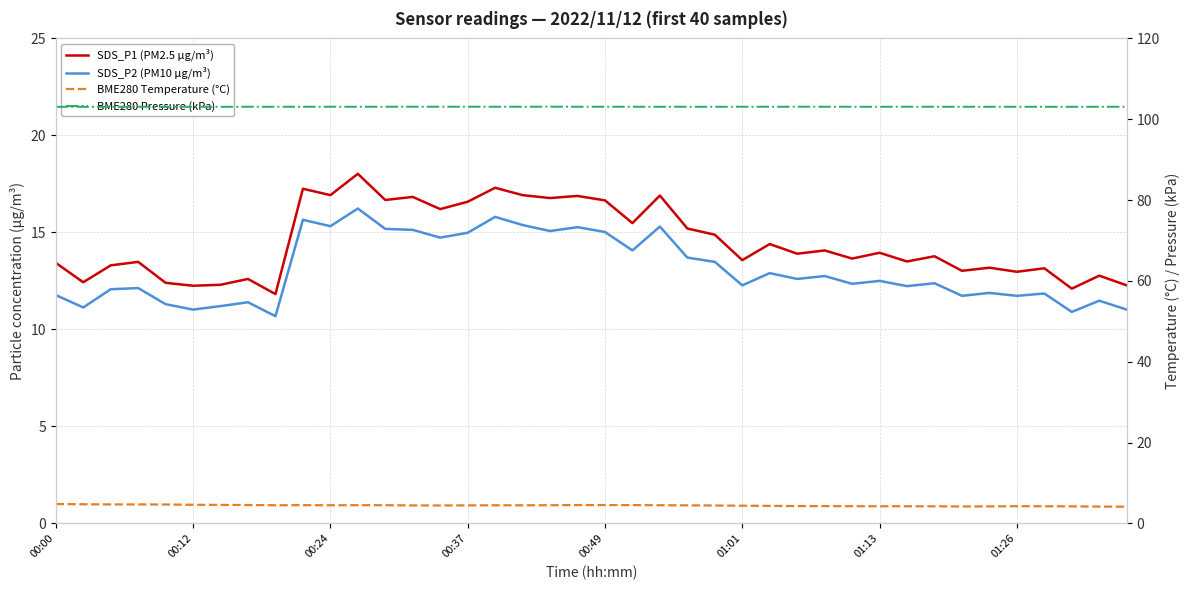

True or false: BME280 Pressure (kPa) has more than 2 interior local peaks.

True